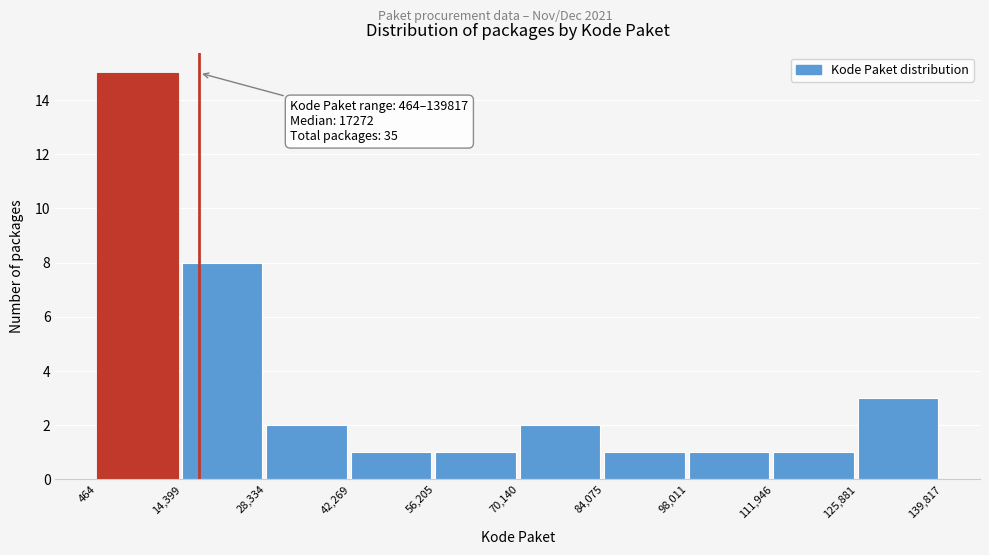

Which range on the x-axis has the tallest bar?

464 to 14,399